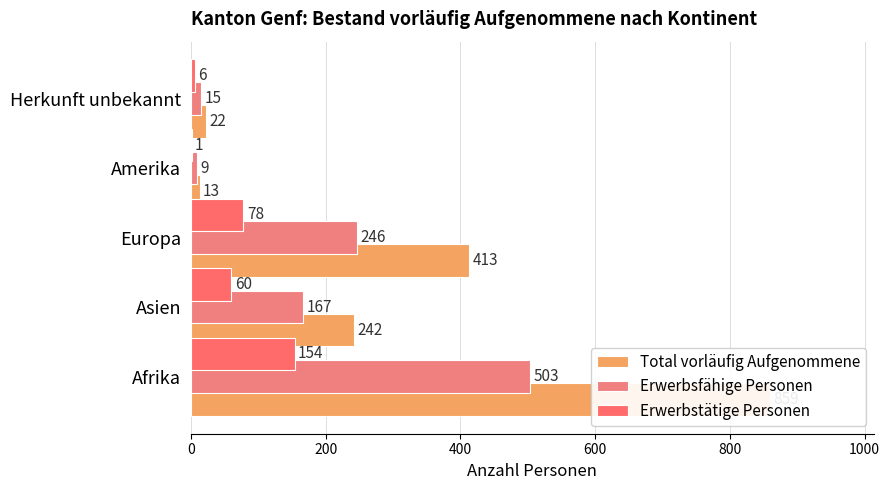

What are all the series names shown in the legend?

Total vorläufig Aufgenommene, Erwerbsfähige Personen, Erwerbstätige Personen